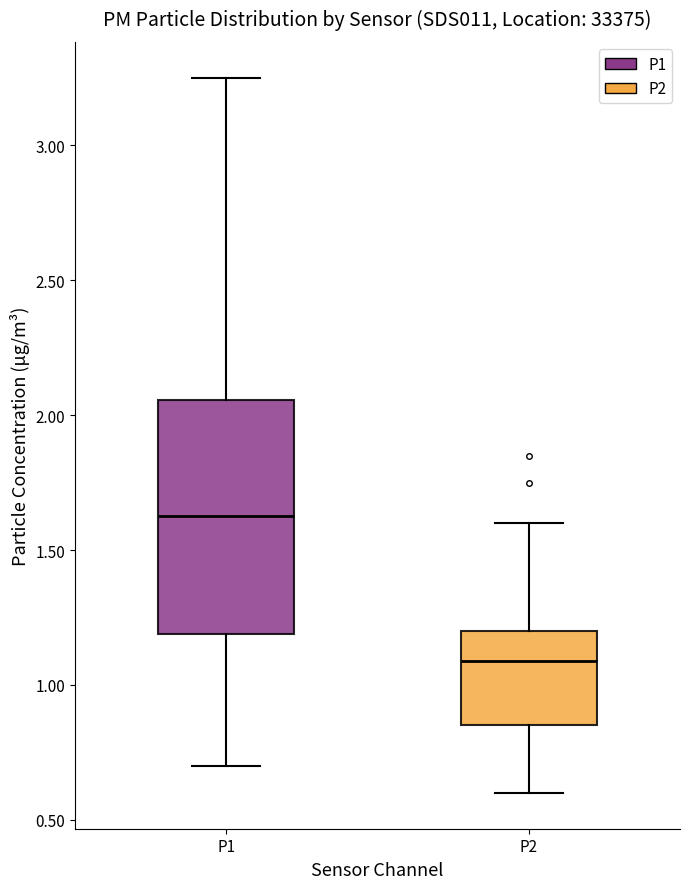

Which box's median line is the lowest?

P2